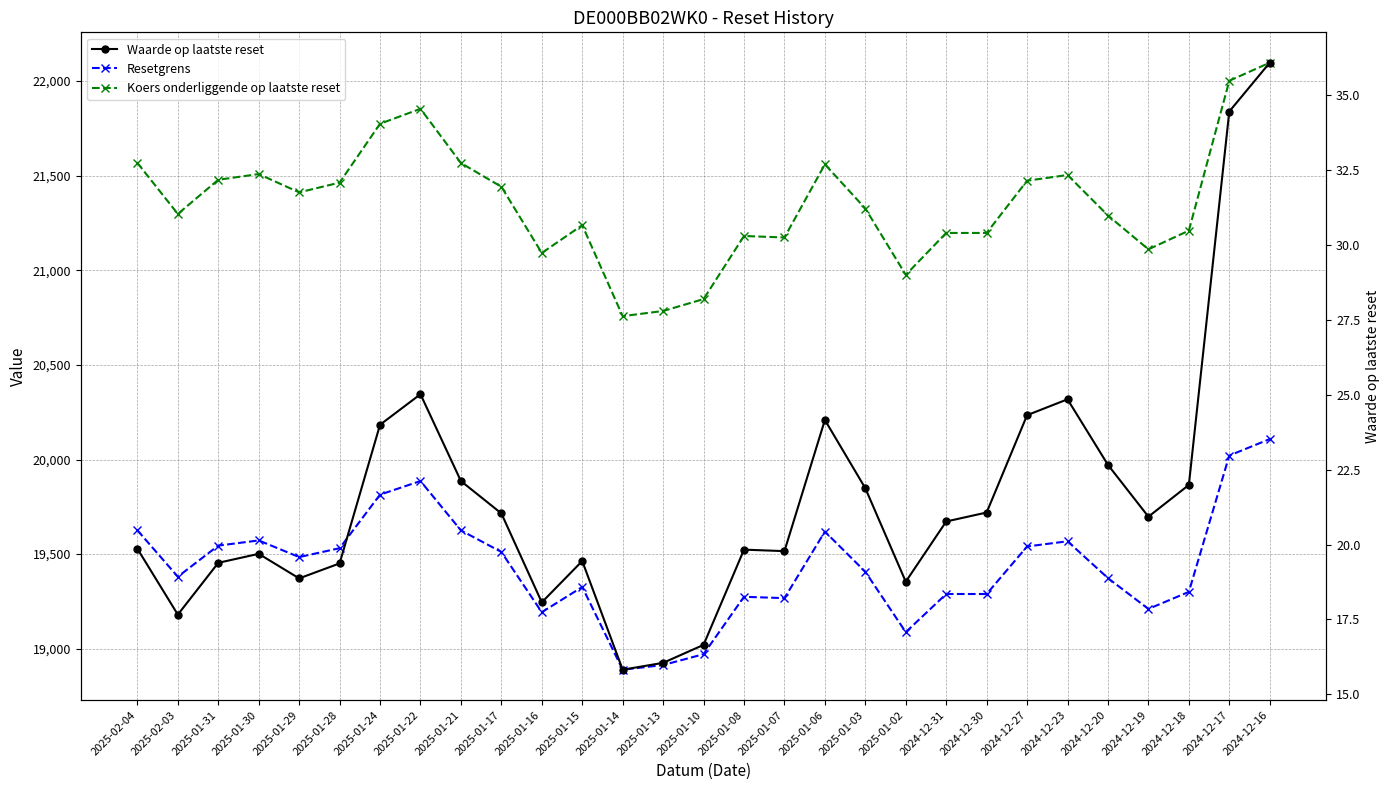

Reading right to left, transcribe all the data shown in this chart.

Resetgrens: 2024-12-16=20108.0	2024-12-17=20021.0	2024-12-18=19300.5	2024-12-19=19210.6	2024-12-20=19373.1	2024-12-23=19567.9	2024-12-27=19540.4	2024-12-30=19289.4	2024-12-31=19289.4	2025-01-02=19087.8	2025-01-03=19406.8	2025-01-06=19619.1	2025-01-07=19267.5	2025-01-08=19274.7	2025-01-10=18971.3	2025-01-13=18914.1	2025-01-14=18889.2	2025-01-15=19326.4	2025-01-16=19193.0	2025-01-17=19511.5	2025-01-21=19625.5	2025-01-22=19886.2	2025-01-24=19814.3	2025-01-28=19531.4	2025-01-29=19484.4	2025-01-30=19572.4	2025-01-31=19545.0	2025-02-03=19380.8	2025-02-04=19625.9
Koers onderliggende op laatste reset: 2024-12-16=22096.7	2024-12-17=22001.1	2024-12-18=21209.3	2024-12-19=21110.5	2024-12-20=21289.2	2024-12-23=21503.2	2024-12-27=21473.0	2024-12-30=21197.1	2024-12-31=21197.1	2025-01-02=20975.6	2025-01-03=21326.2	2025-01-06=21559.5	2025-01-07=21173.0	2025-01-08=21181.0	2025-01-10=20847.6	2025-01-13=20784.7	2025-01-14=20757.4	2025-01-15=21237.9	2025-01-16=21091.3	2025-01-17=21441.2	2025-01-21=21566.5	2025-01-22=21853.0	2025-01-24=21774.0	2025-01-28=21463.0	2025-01-29=21411.5	2025-01-30=21508.1	2025-01-31=21478.0	2025-02-03=21297.6	2025-02-04=21566.9
Waarde op laatste reset: 2024-12-16=36.1	2024-12-17=34.5	2024-12-18=22.0	2024-12-19=20.9	2024-12-20=22.7	2024-12-23=24.9	2024-12-27=24.3	2024-12-30=21.1	2024-12-31=20.8	2025-01-02=18.8	2025-01-03=21.9	2025-01-06=24.2	2025-01-07=19.8	2025-01-08=19.8	2025-01-10=16.6	2025-01-13=16.1	2025-01-14=15.8	2025-01-15=19.4	2025-01-16=18.1	2025-01-17=21.0	2025-01-21=22.1	2025-01-22=25.0	2025-01-24=24.0	2025-01-28=19.4	2025-01-29=18.9	2025-01-30=19.7	2025-01-31=19.4	2025-02-03=17.7	2025-02-04=19.9